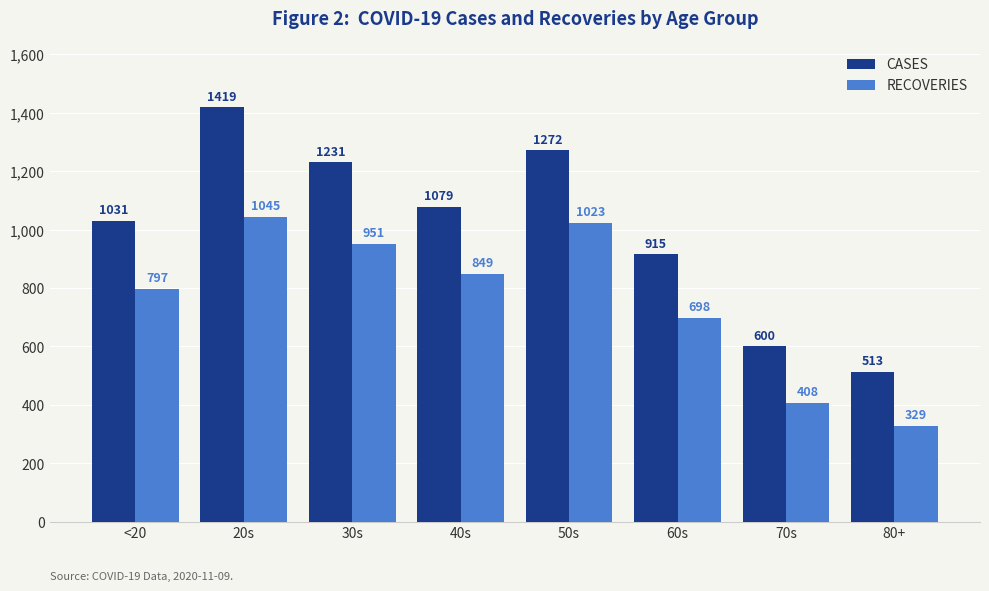

Which series has the largest total across all categories?

CASES